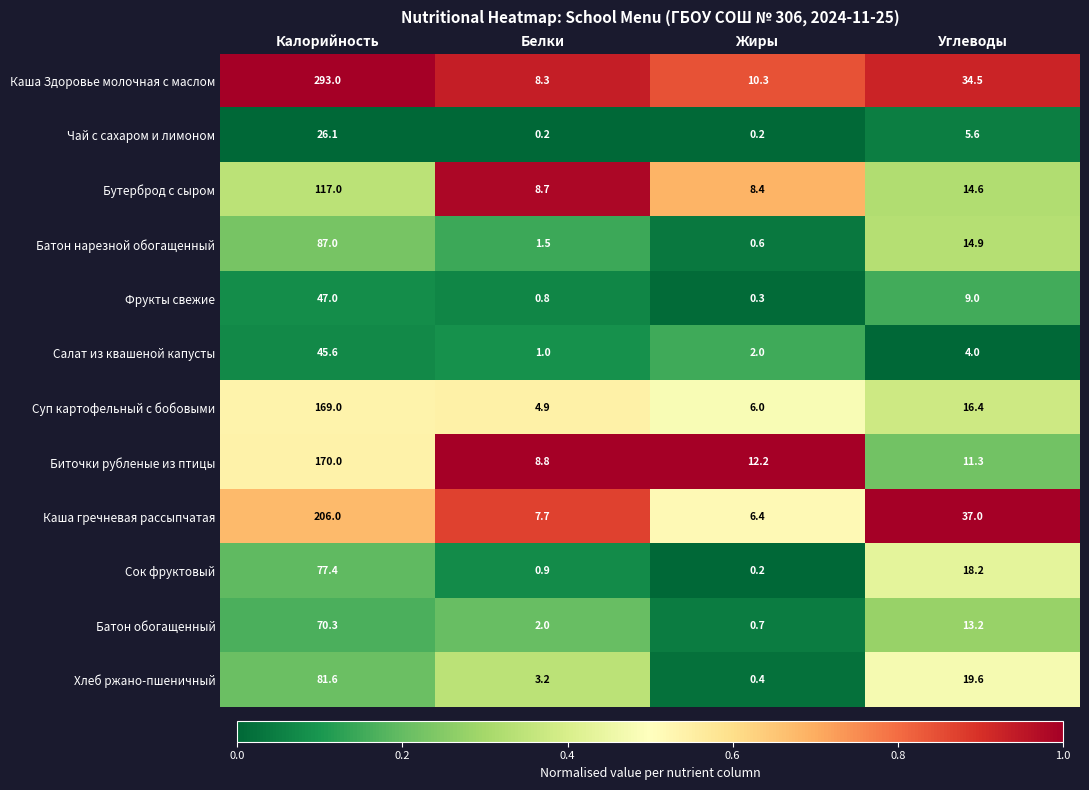

At which category does the chart reach its peak across all series?

Калорийность